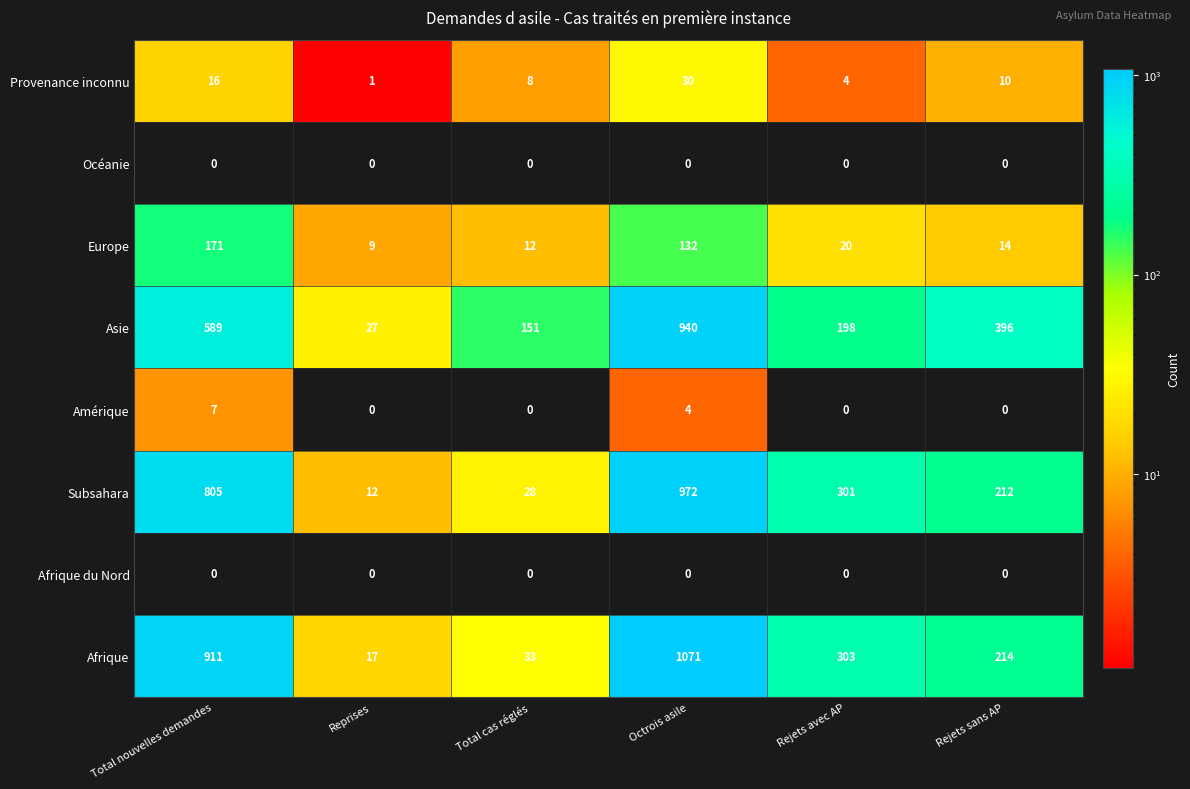

How many series are shown in this chart?

8